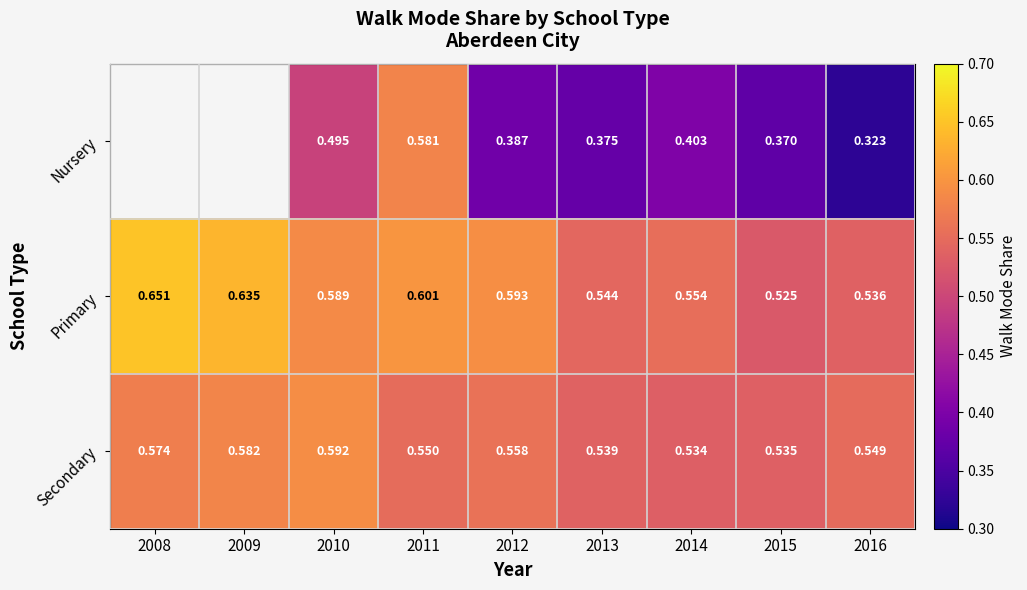

Is the value of Primary at 2008 greater than the value of Nursery at 2016?

Yes